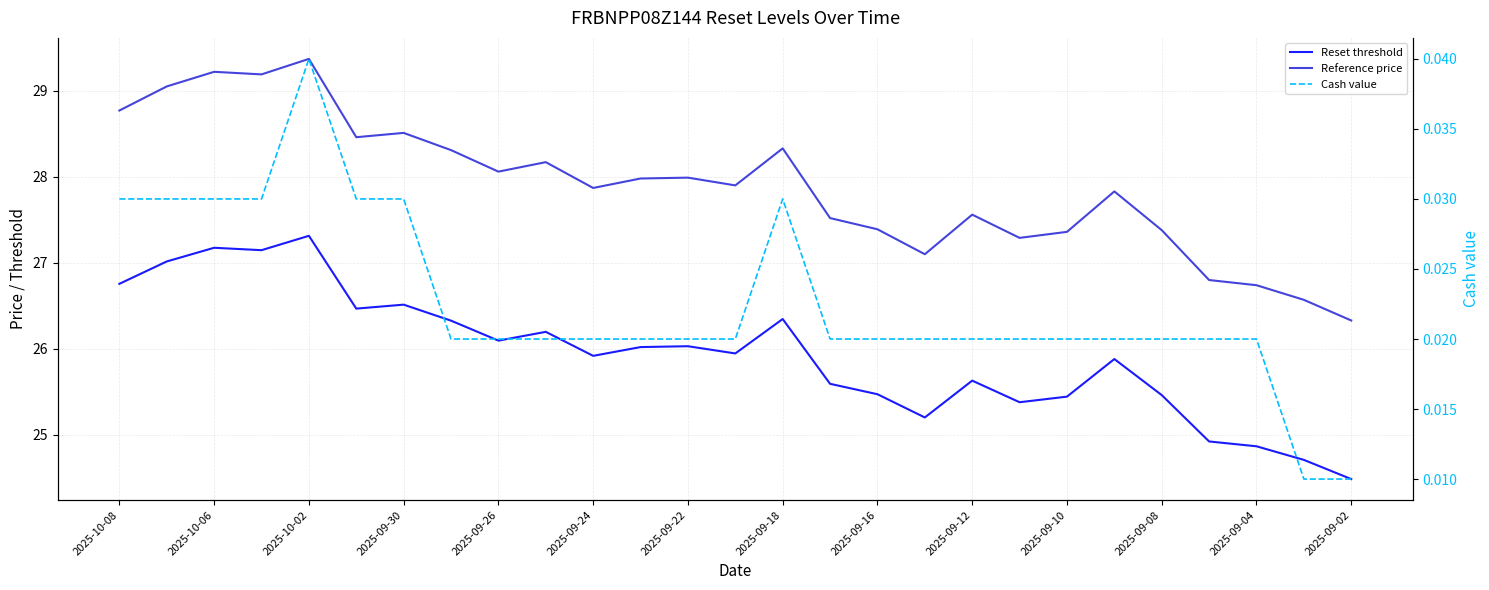

Count the number of categories in the chart.

27